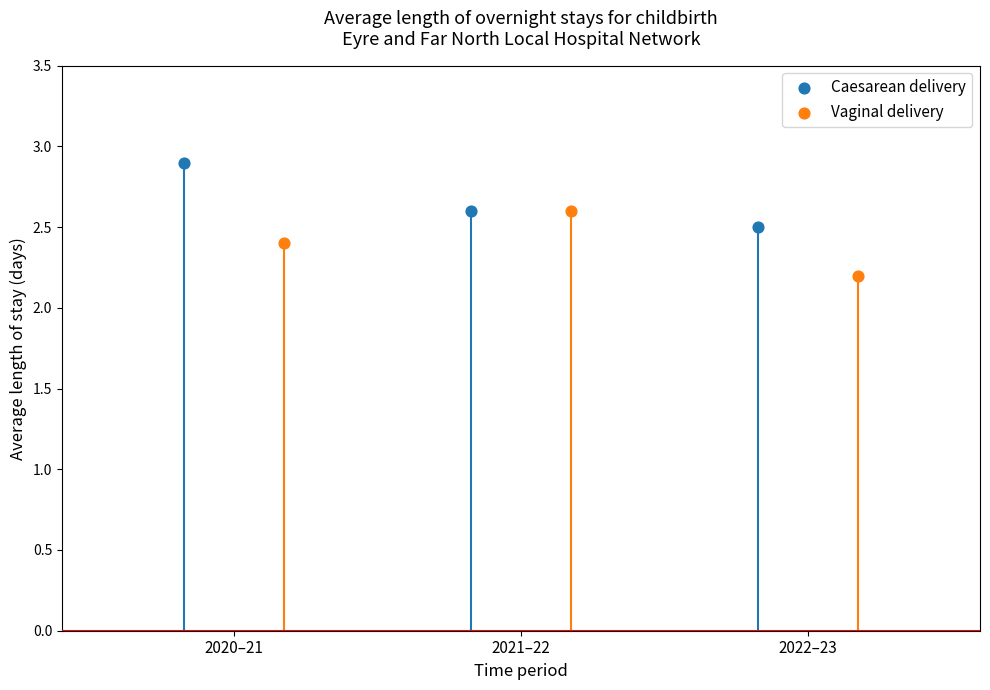

Which series has the largest total across all categories?

Caesarean delivery